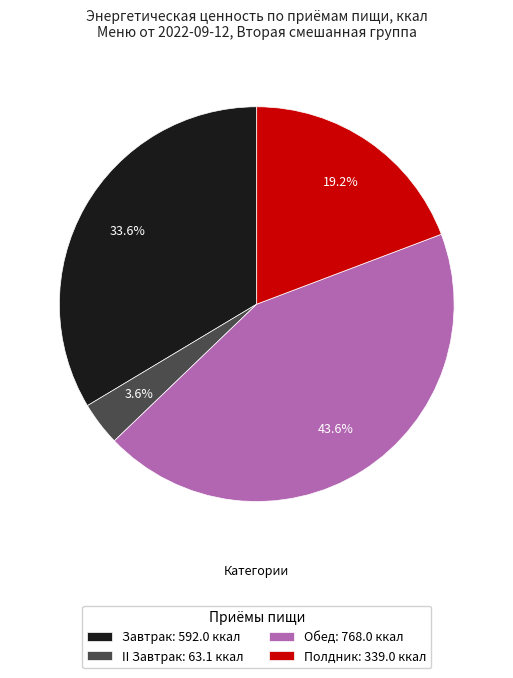

To the nearest percent, what portion does Полдник represent?

19%